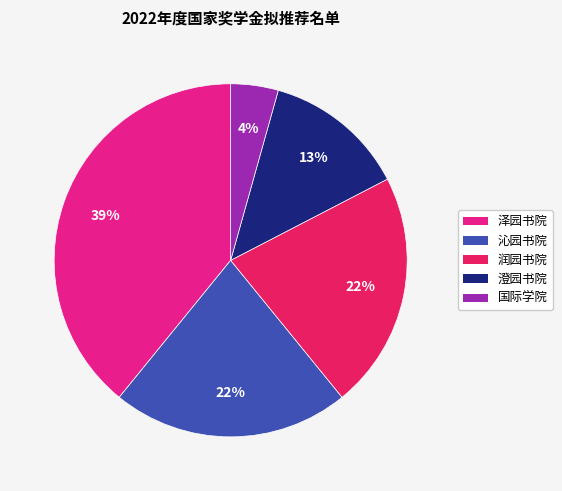

The 国际学院 slice represents 13% of the pie. True or false?

False